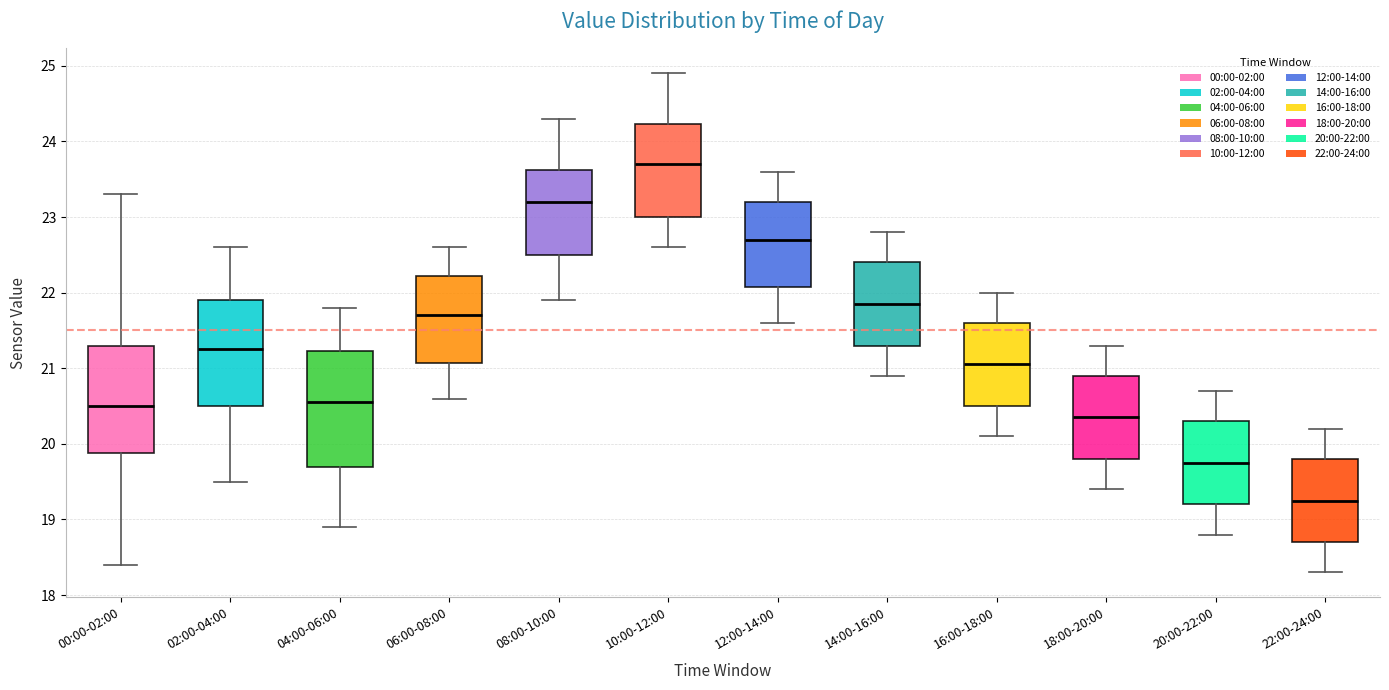

Reading left to right, read every box against the y-axis: the position of its median line, the range the box covers, and the ends of its whiskers. The values are not printed on the chart, so give them approximately, as read against the axis.

00:00-02:00: median 20.5, box 19.9 to 21.3, whiskers 18.4 to 23.3
02:00-04:00: median 21.3, box 20.5 to 21.9, whiskers 19.5 to 22.6
04:00-06:00: median 20.6, box 19.7 to 21.2, whiskers 18.9 to 21.8
06:00-08:00: median 21.7, box 21.1 to 22.2, whiskers 20.6 to 22.6
08:00-10:00: median 23.2, box 22.5 to 23.6, whiskers 21.9 to 24.3
10:00-12:00: median 23.7, box 23.0 to 24.2, whiskers 22.6 to 24.9
12:00-14:00: median 22.7, box 22.1 to 23.2, whiskers 21.6 to 23.6
14:00-16:00: median 21.9, box 21.3 to 22.4, whiskers 20.9 to 22.8
16:00-18:00: median 21.1, box 20.5 to 21.6, whiskers 20.1 to 22.0
18:00-20:00: median 20.4, box 19.8 to 20.9, whiskers 19.4 to 21.3
20:00-22:00: median 19.8, box 19.2 to 20.3, whiskers 18.8 to 20.7
22:00-24:00: median 19.3, box 18.7 to 19.8, whiskers 18.3 to 20.2